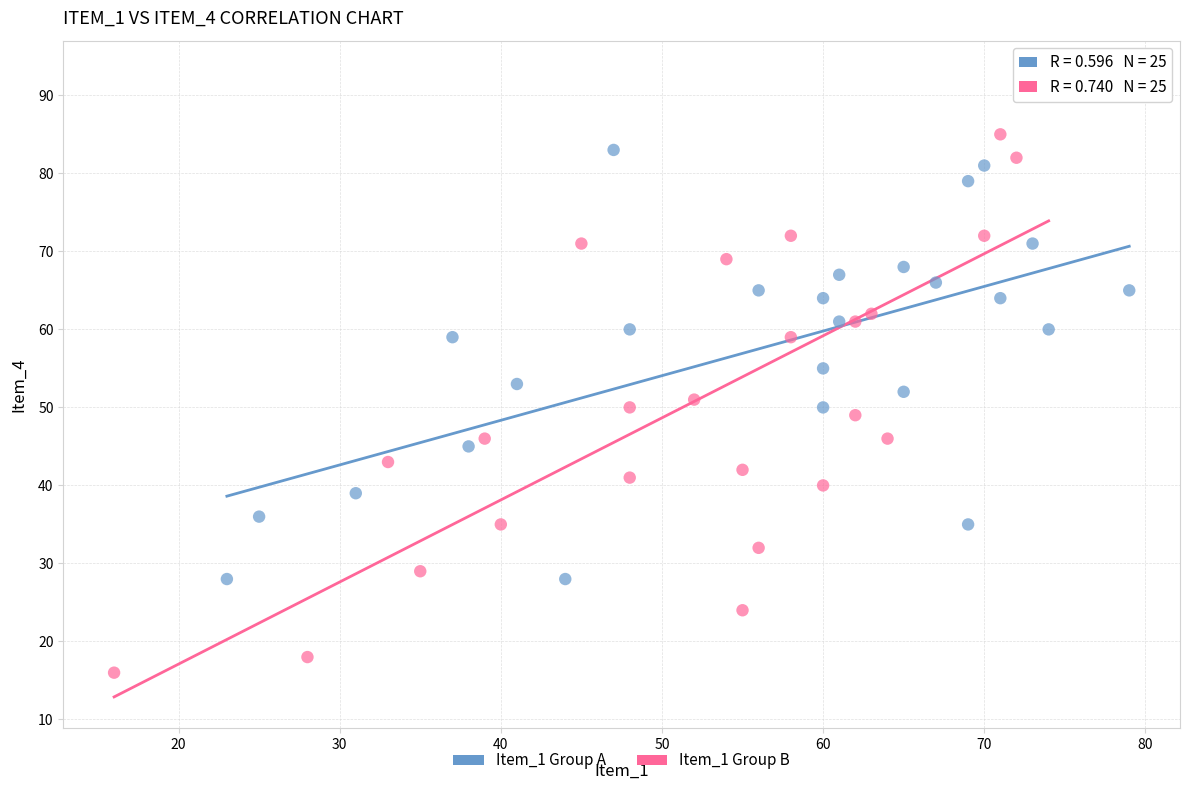

What are all the series names shown in the legend?

Item_1 Group A, Item_1 Group B